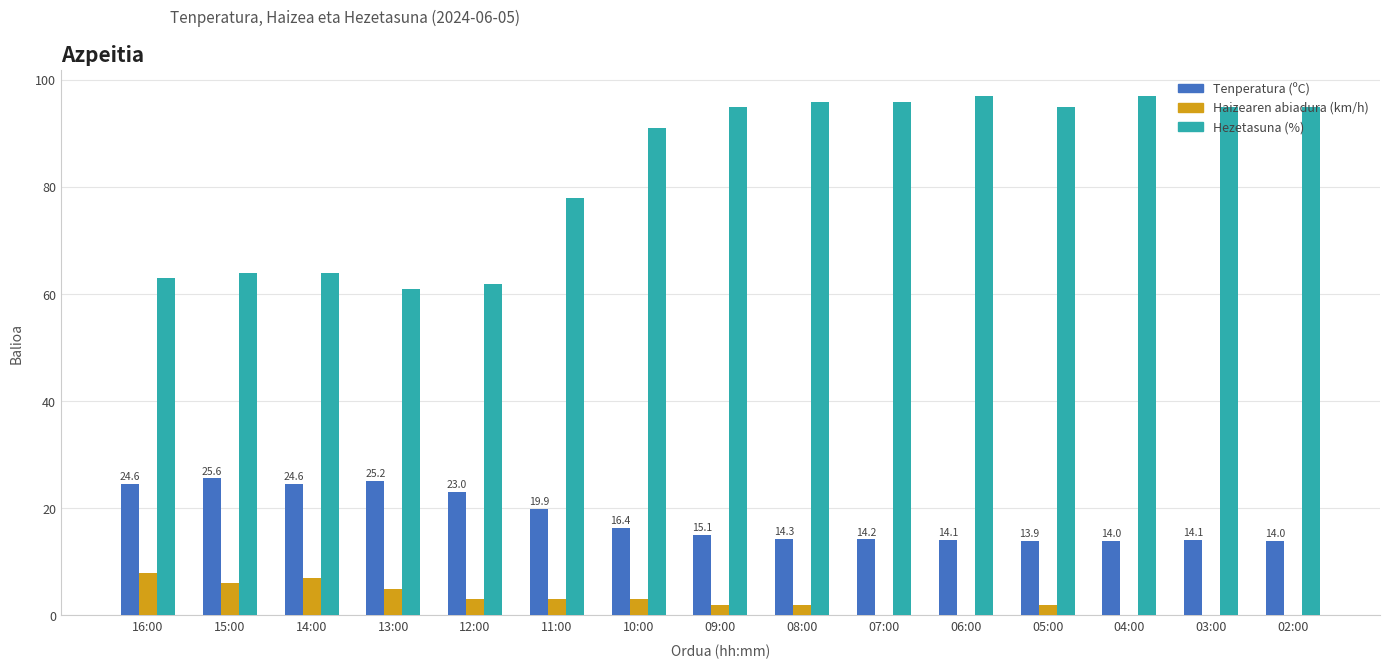

What is the greatest value displayed?

97.0